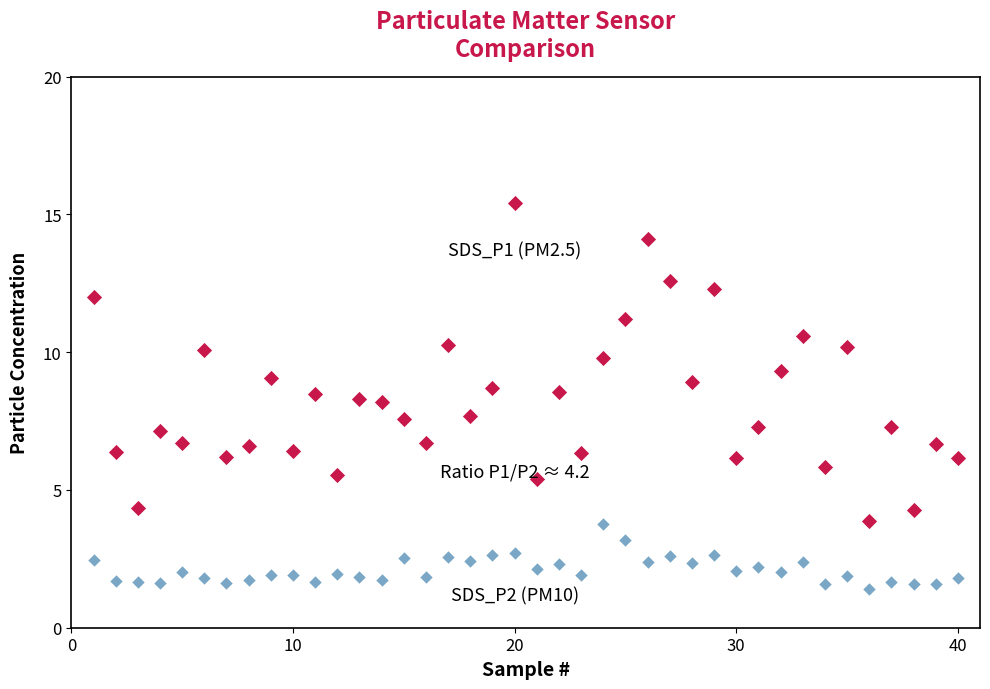

Across all data points, what is the range of Y values (max minus min)?

14.0